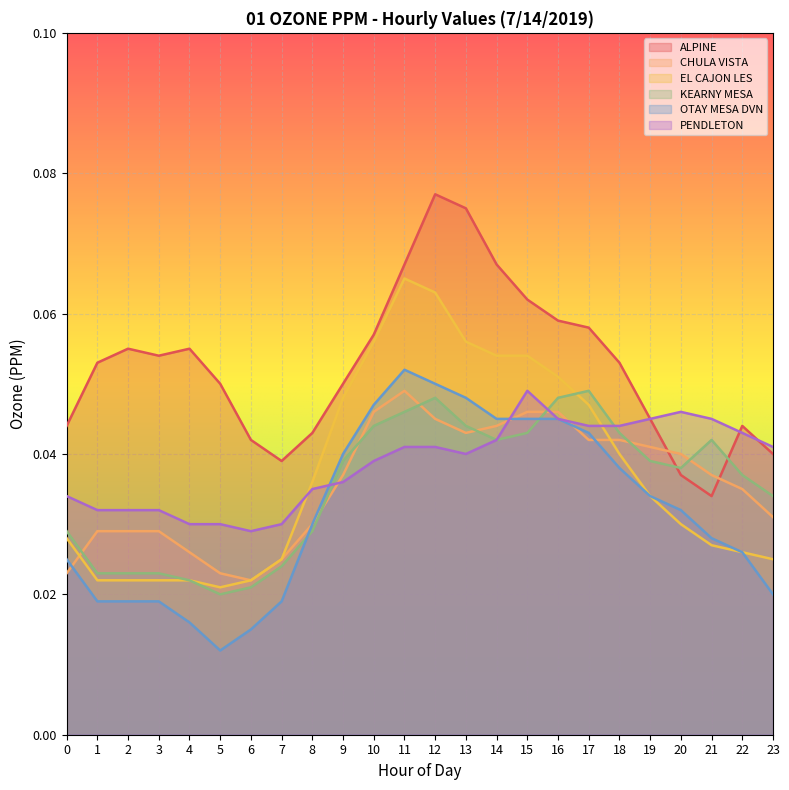

Which series has the largest total across all categories?

ALPINE